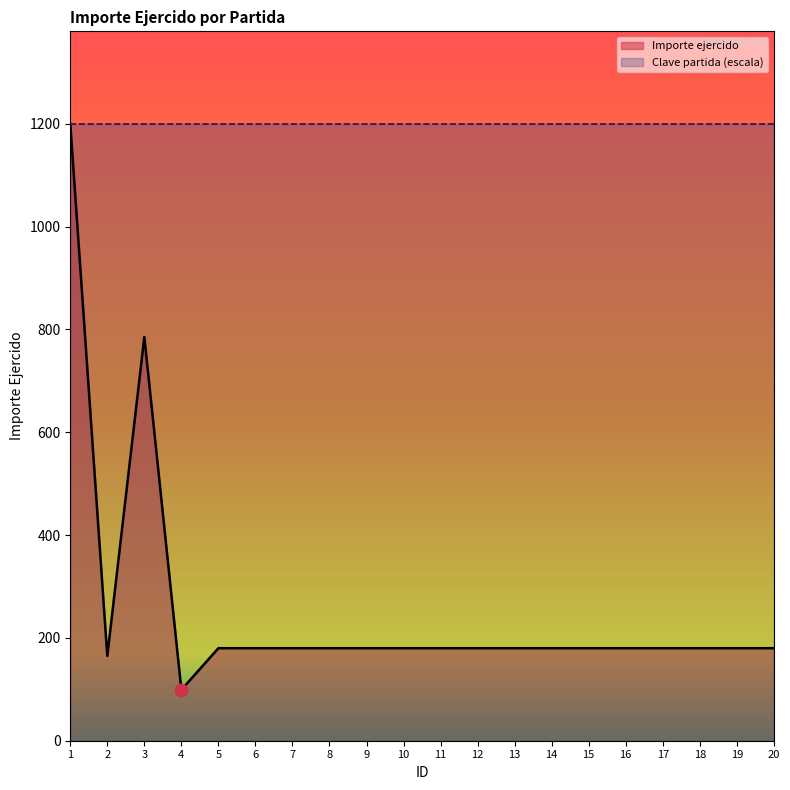

Between 14 and 1, which is larger?

1